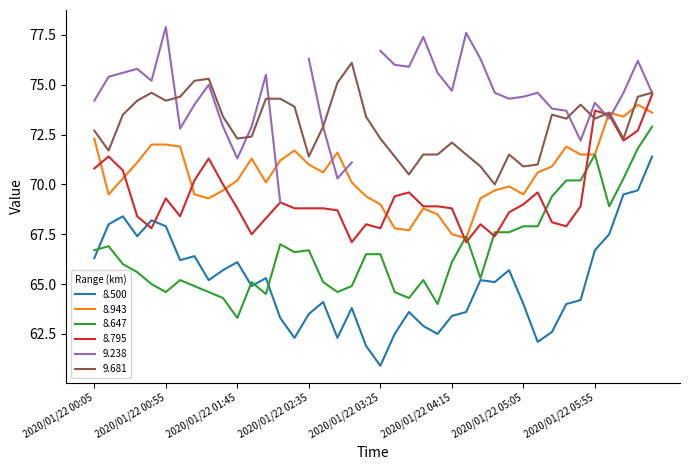

What position from the right is 2020/01/22 04:45?

12